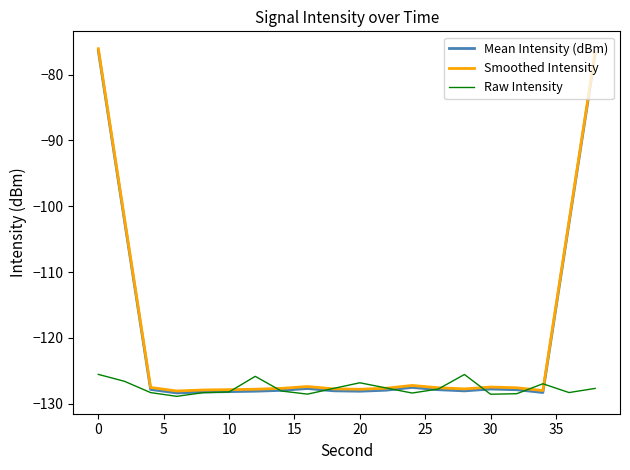

What is the maximum value shown in the chart?

-76.1